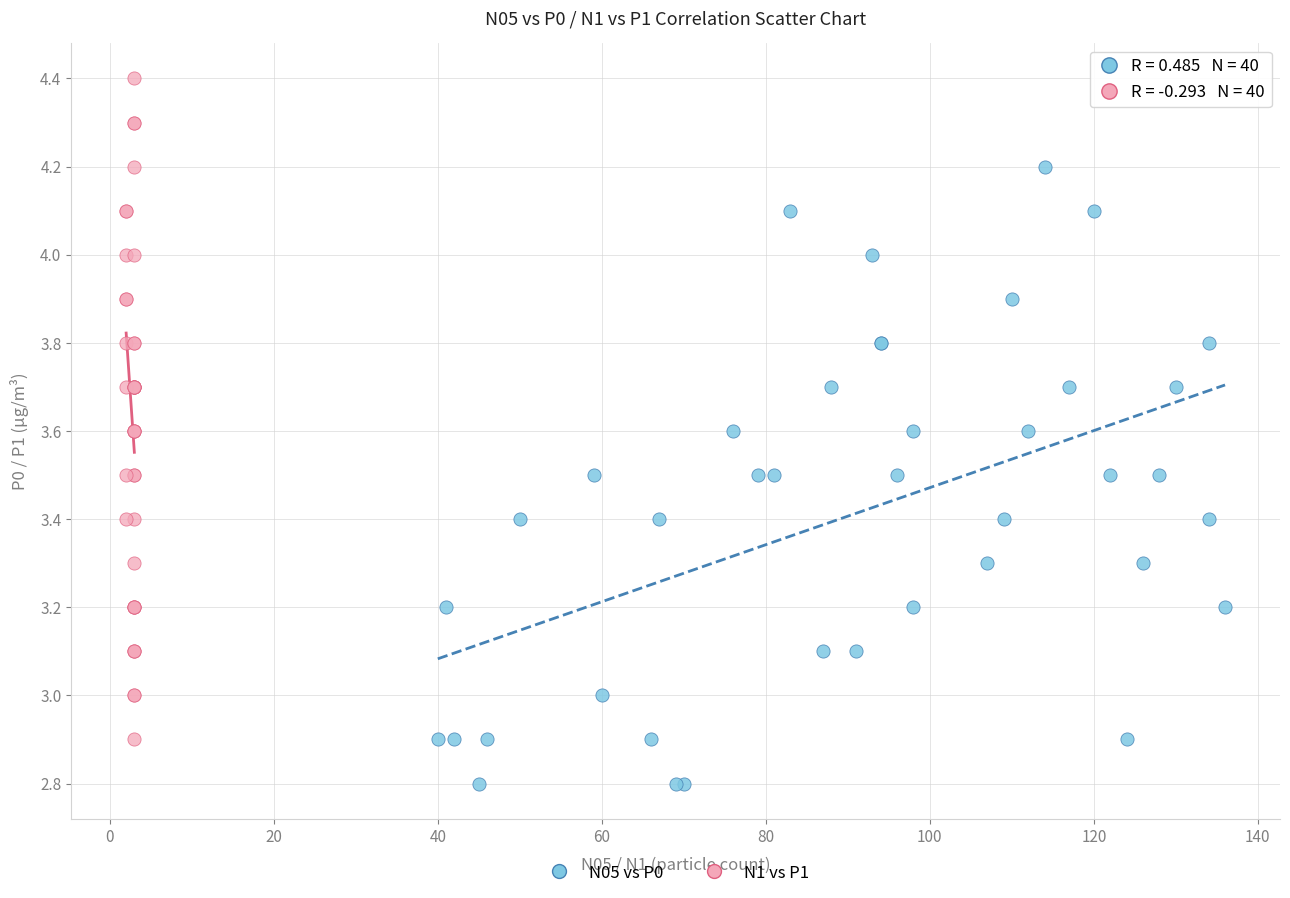

What are all the series names shown in the legend?

N05 vs P0, N1 vs P1